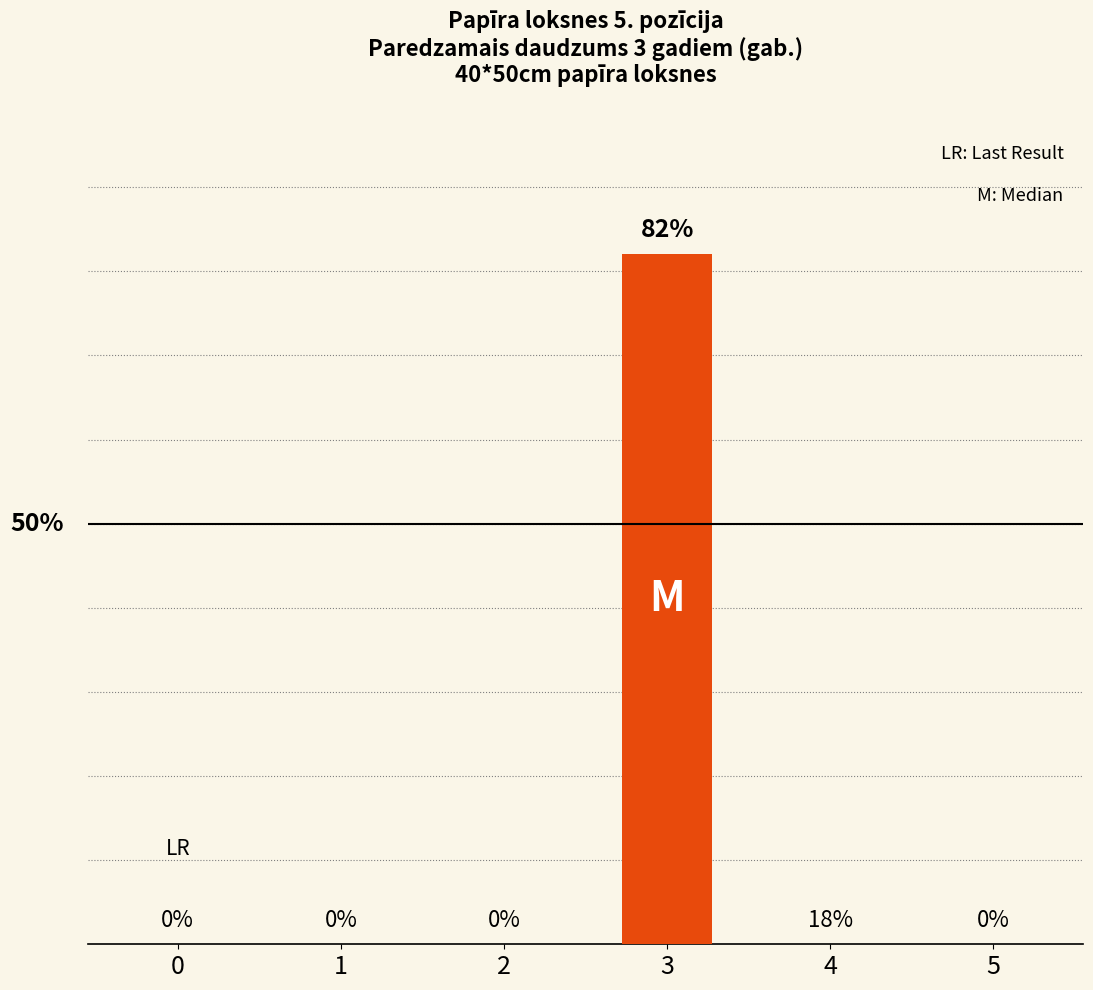

Reading left to right, transcribe all the data shown in this chart.

0=0	1=0	2=0	3=82	4=0	5=0